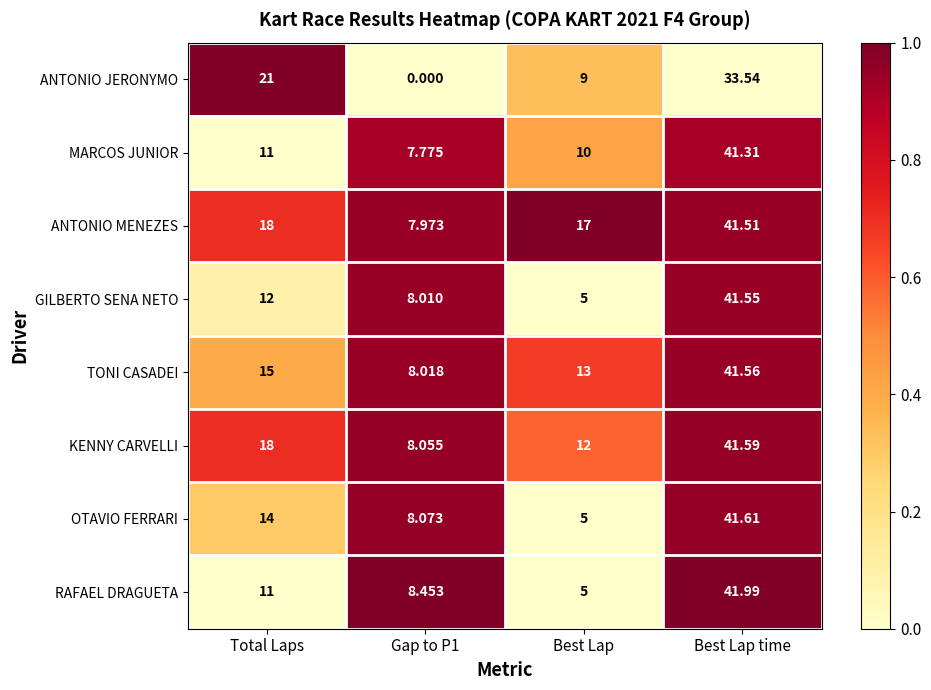

At which category is the sum across all series the highest?

Best Lap time